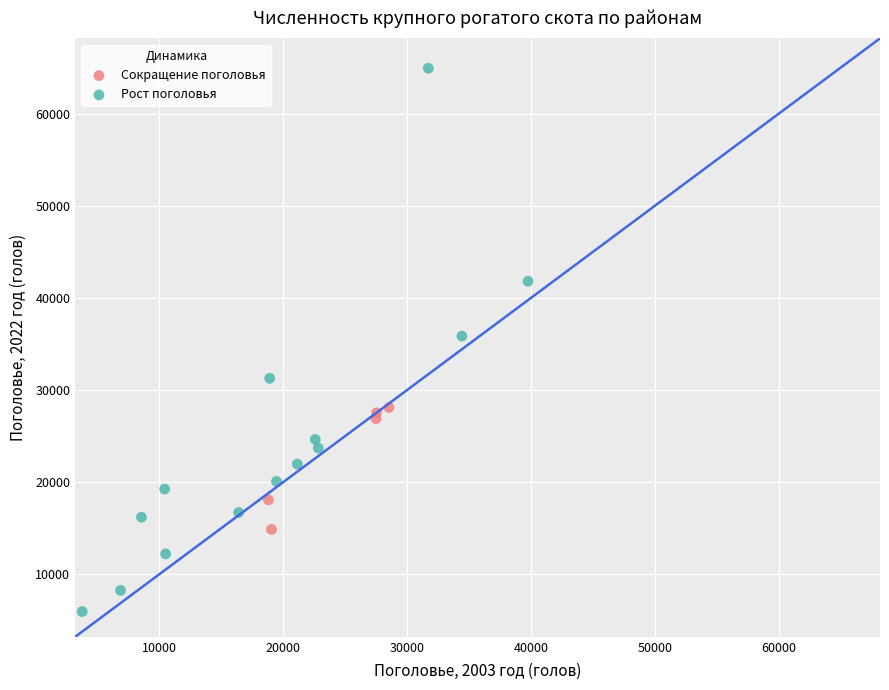

Which series has the widest spread of Y values?

Рост поголовья